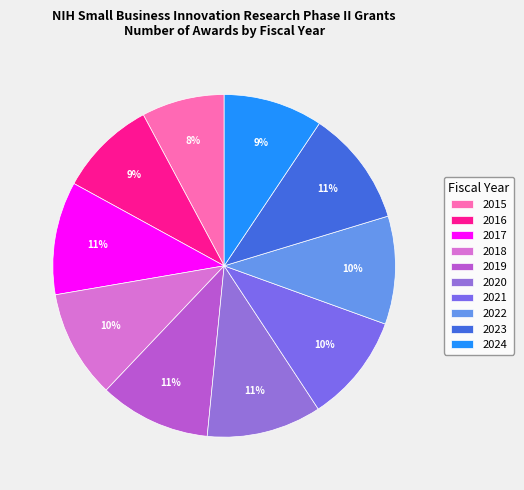

Combined, what portion of the pie is 2024 and 2016?

18.6%